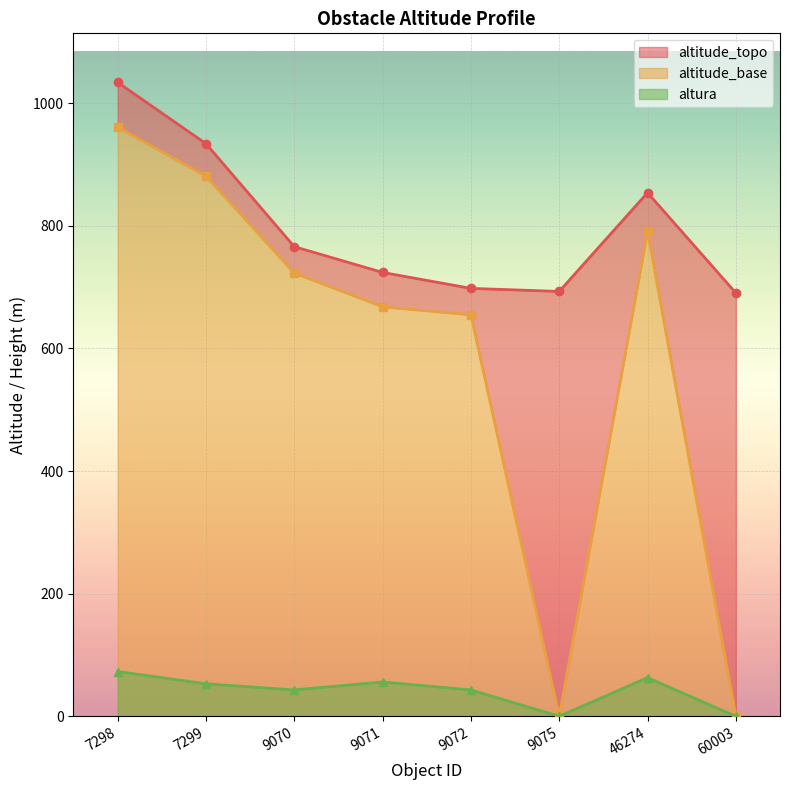

List the series in order of their peak value, lowest first.

altura, altitude_base, altitude_topo